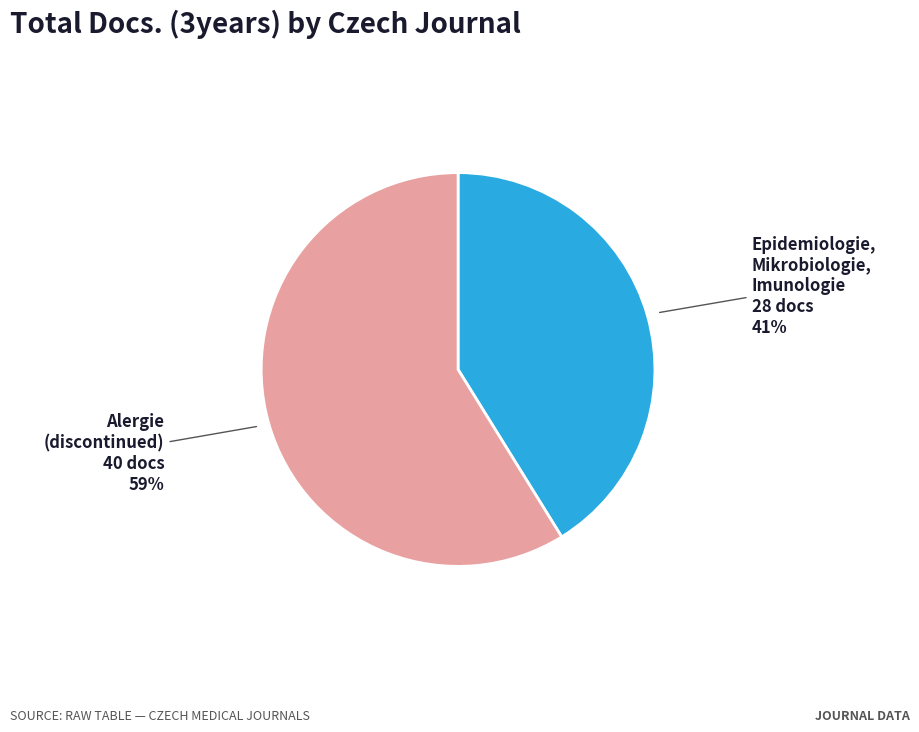

Is there a majority slice in this chart?

Yes